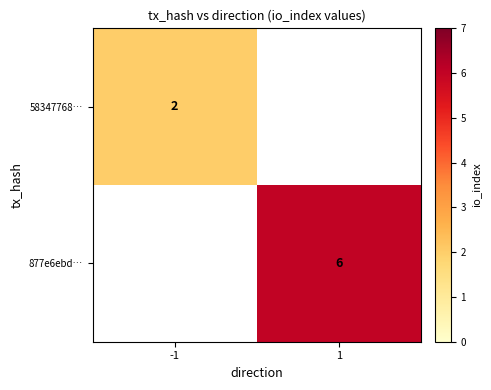

True or false: 877e6ebd… has a value of 6 at 1.

True